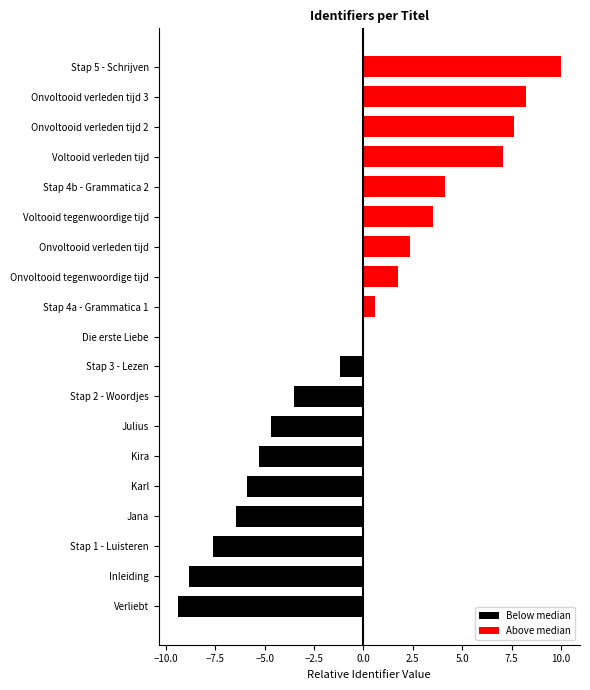

The Above median series shows 5.3 at Stap 1 - Luisteren. True or false?

False